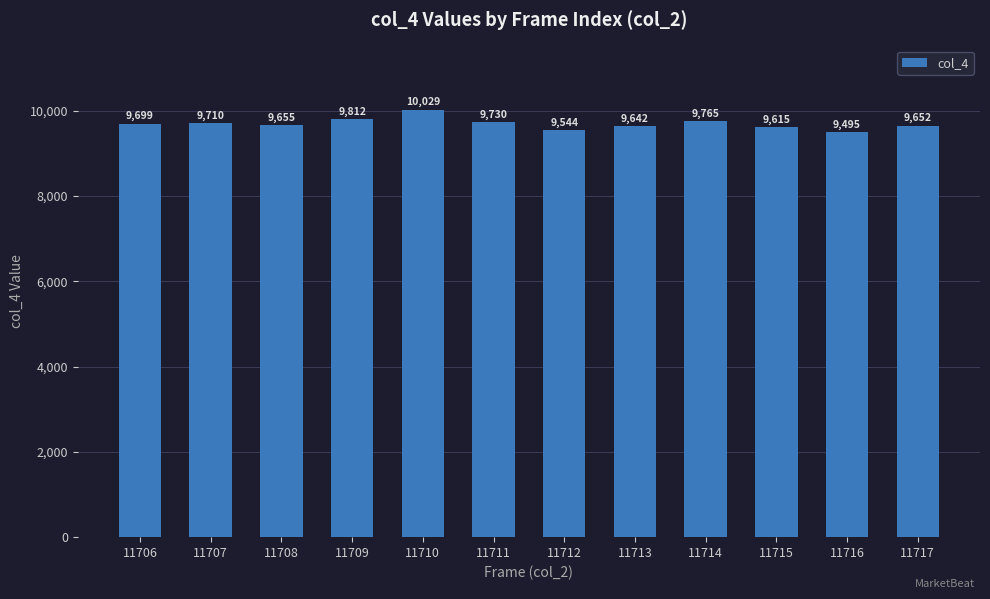

What is the average value?

9696